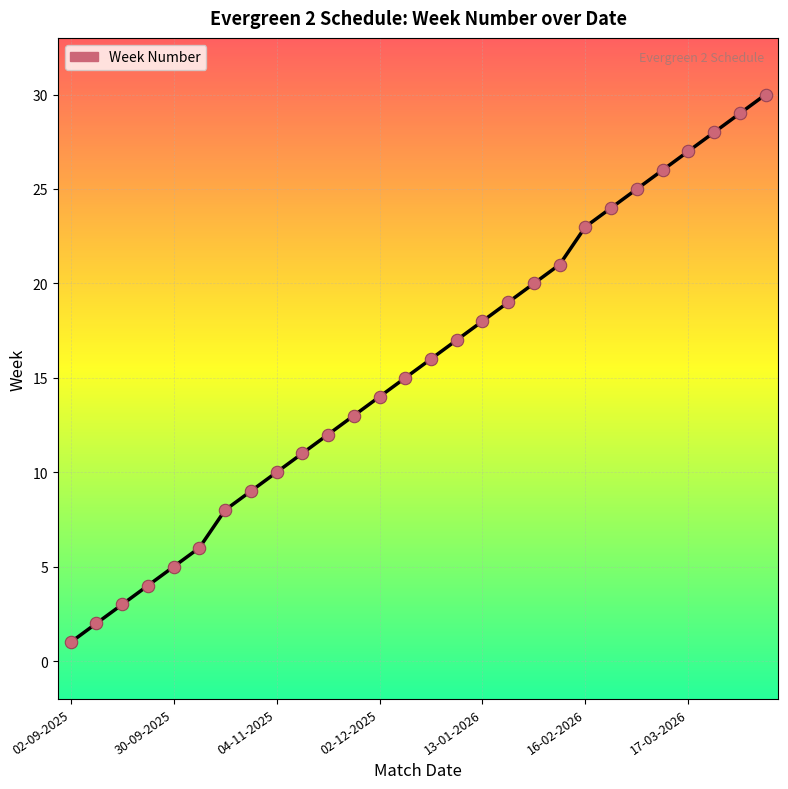

What is the difference between the maximum and minimum values?

29